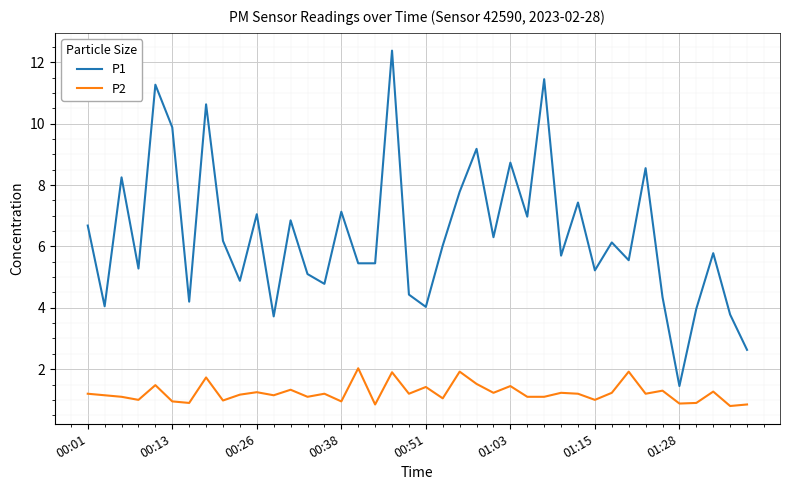

Which series has the largest total across all categories?

P1